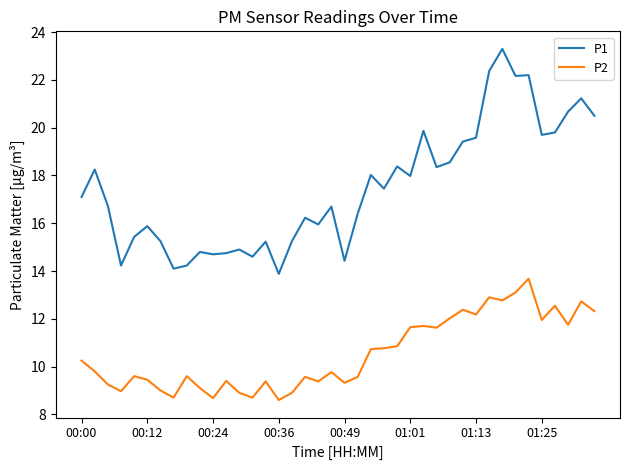

List the series in order of their overall mean, highest first.

P1, P2